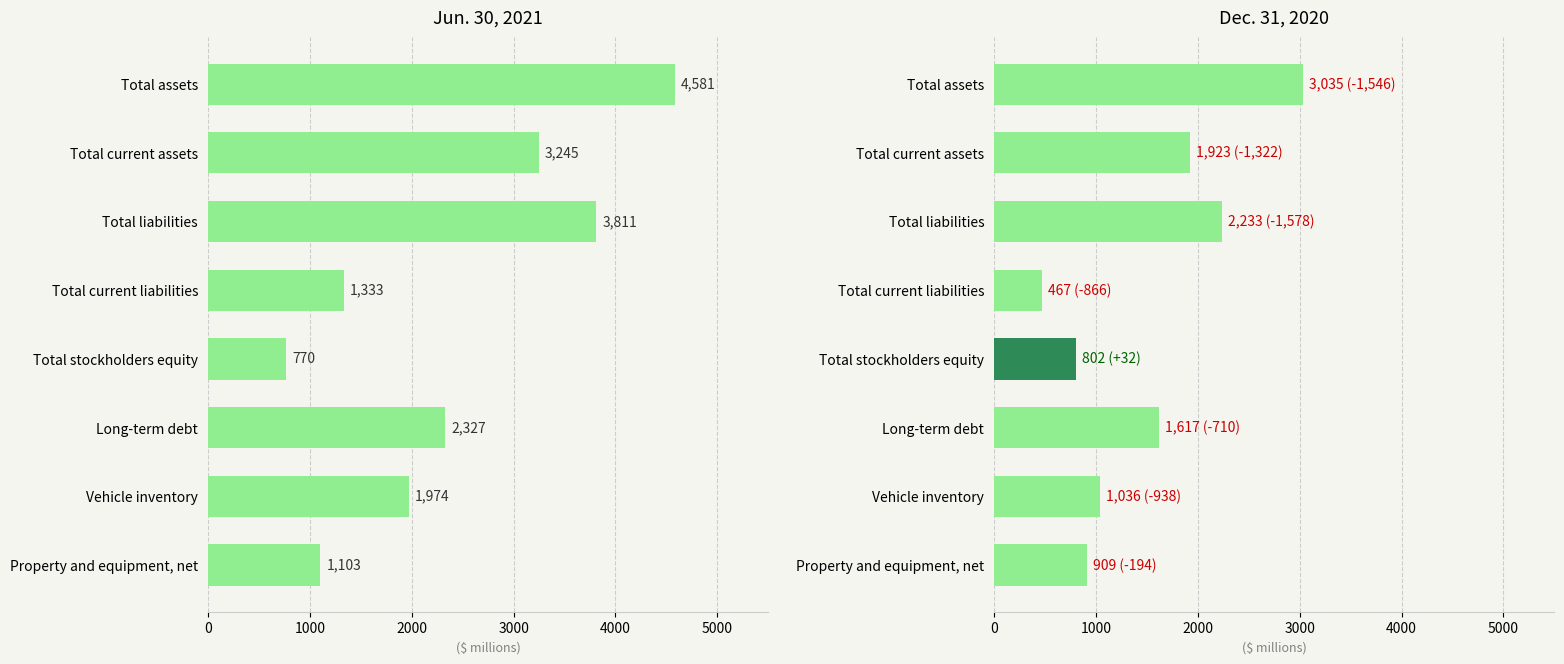

Reading left to right, what are all the values shown in this chart?

Jun. 30, 2021: 4581	3245	3811	1333	770	2327	1974	1103
Dec. 31, 2020: 3035	1923	2233	467	802	1617	1036	909